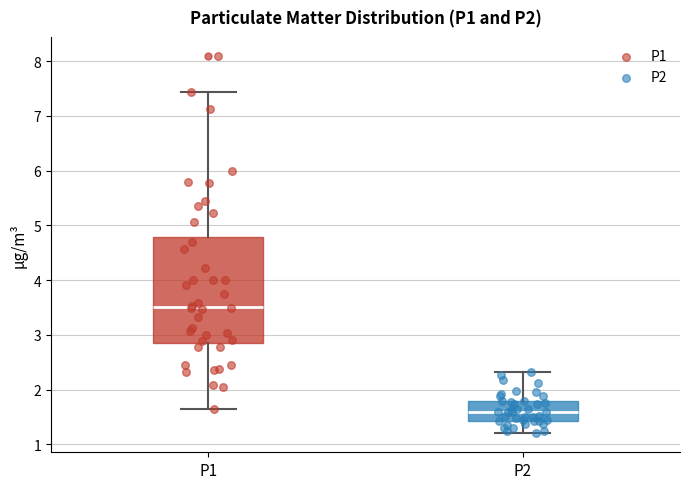

Reading left to right, read every box against the y-axis: the position of its median line, the range the box covers, and the ends of its whiskers. The values are not printed on the chart, so give them approximately, as read against the axis.

P1: median 3.5, box 2.9 to 4.8, whiskers 1.7 to 7.4
P2: median 1.6, box 1.4 to 1.8, whiskers 1.2 to 2.3